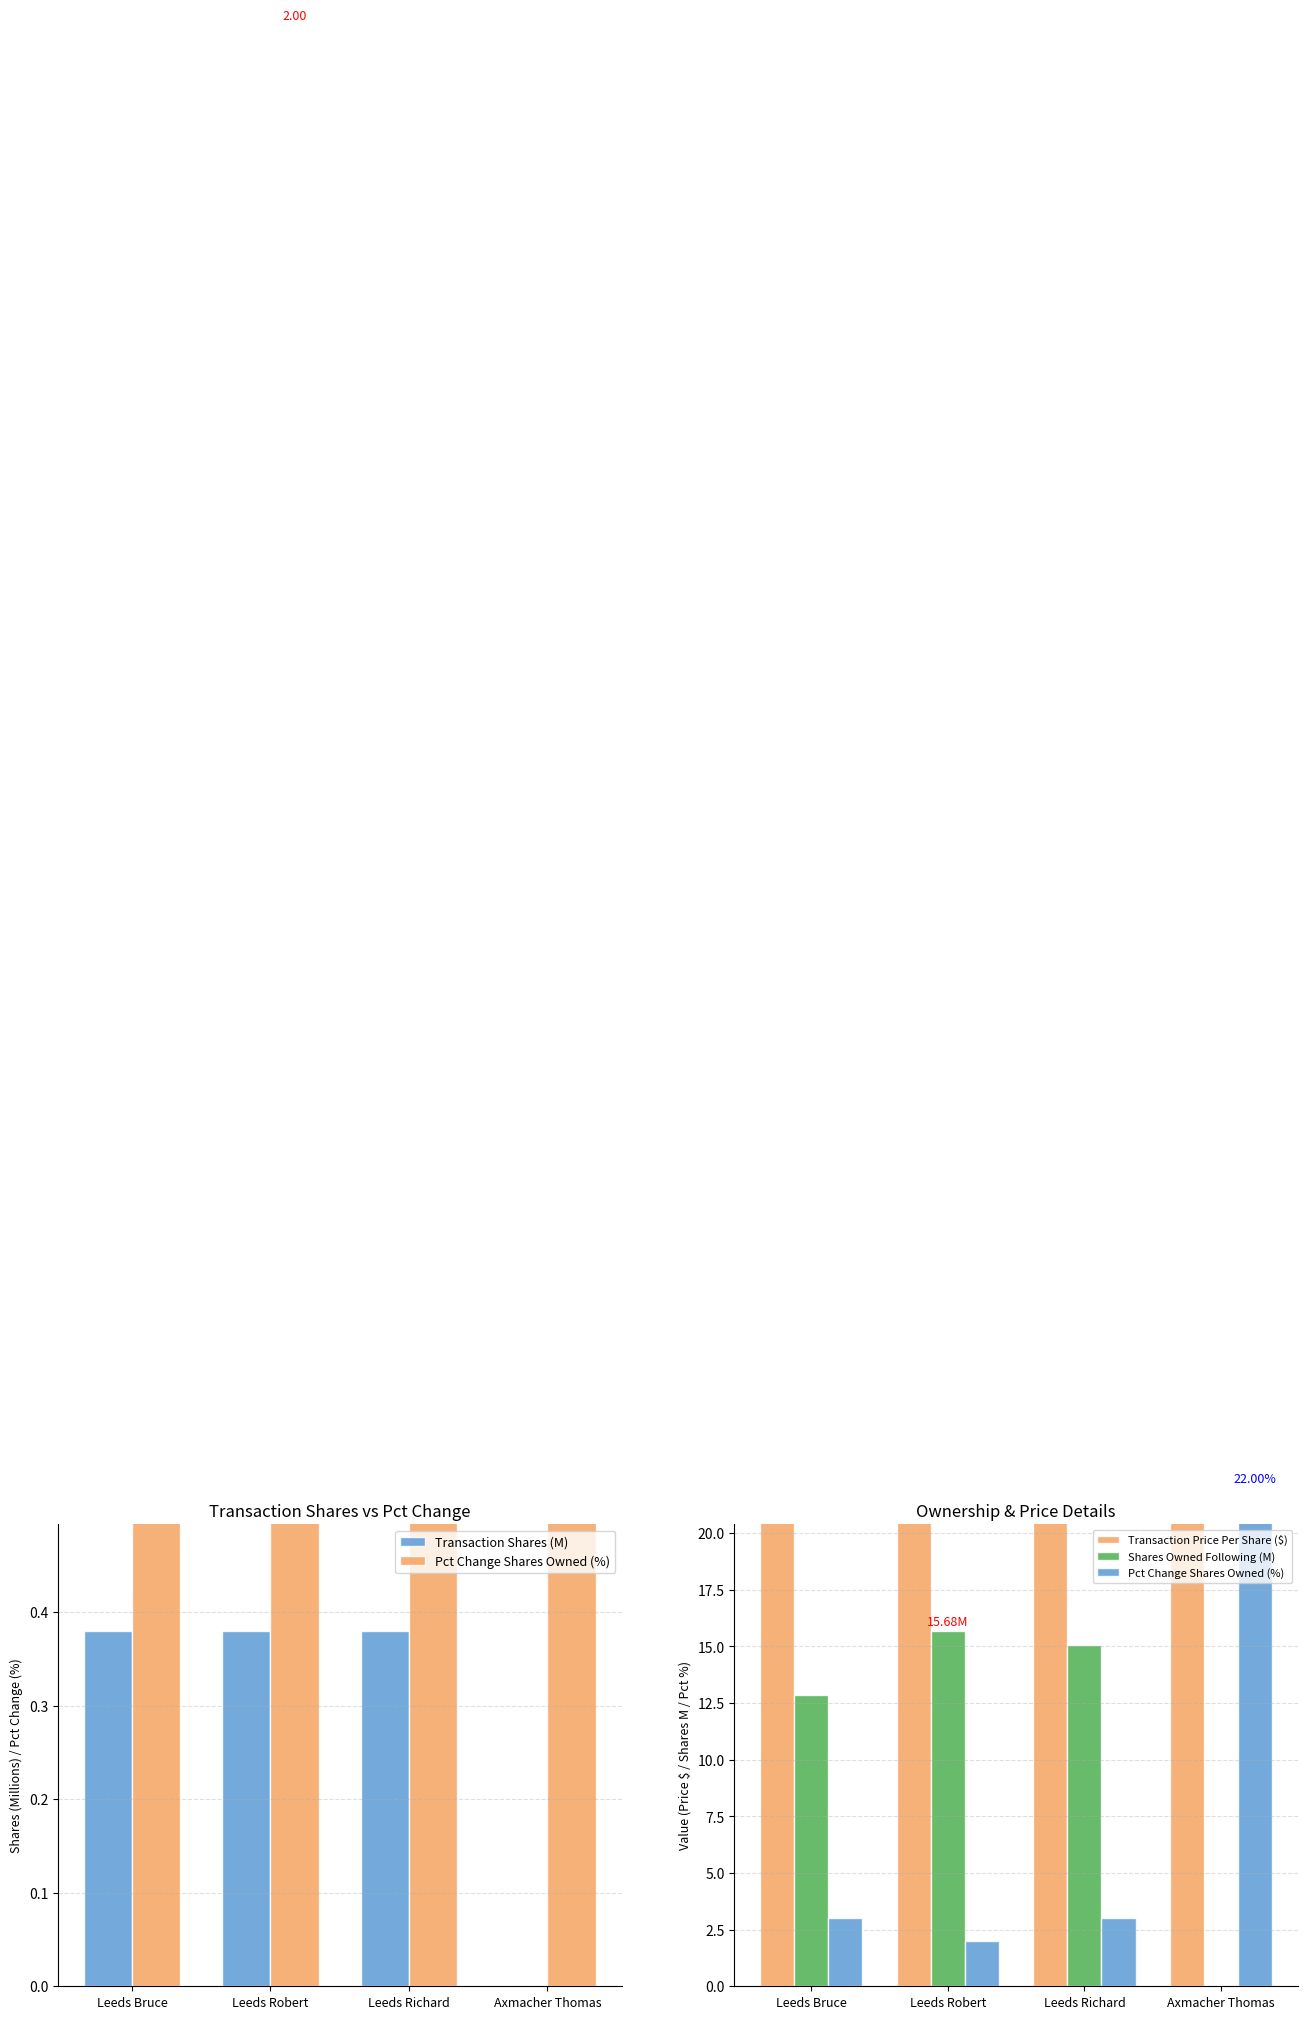

What position from the right is Leeds Bruce?

4